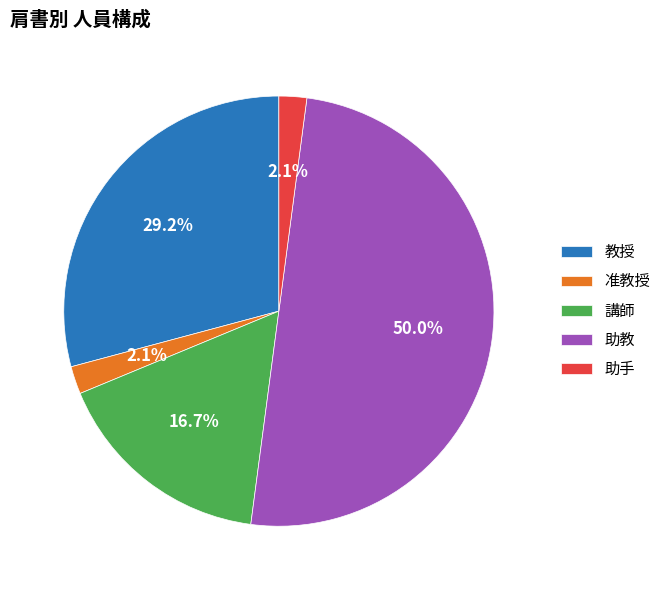

To the nearest percent, what is the average slice percentage?

20%